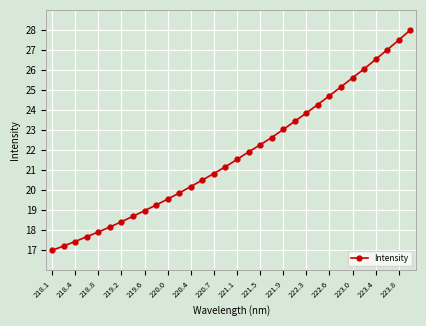

What is the average value?

21.8